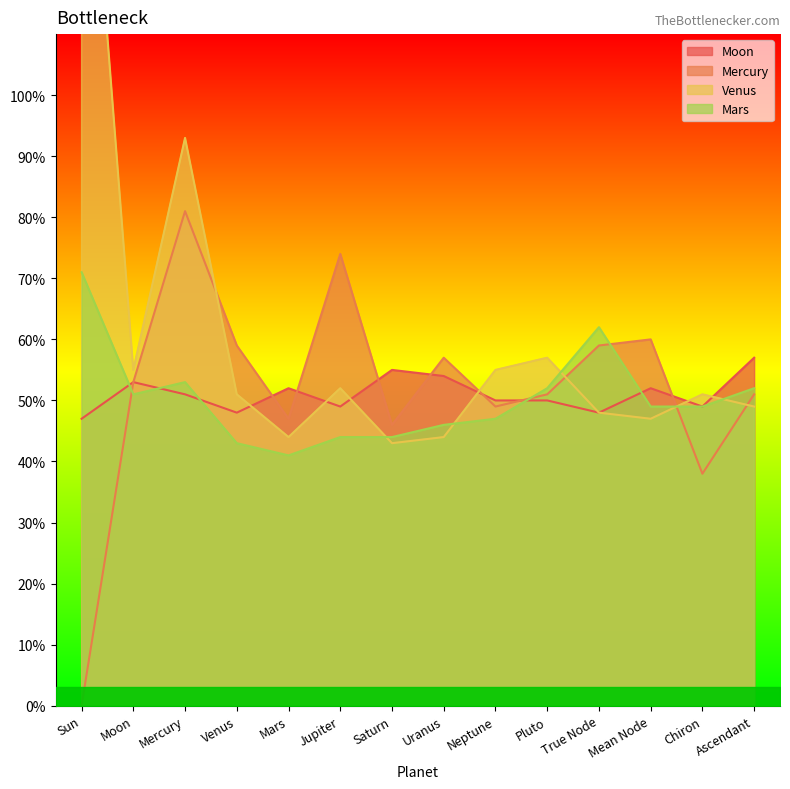

Where is the first local maximum for Moon?

Moon